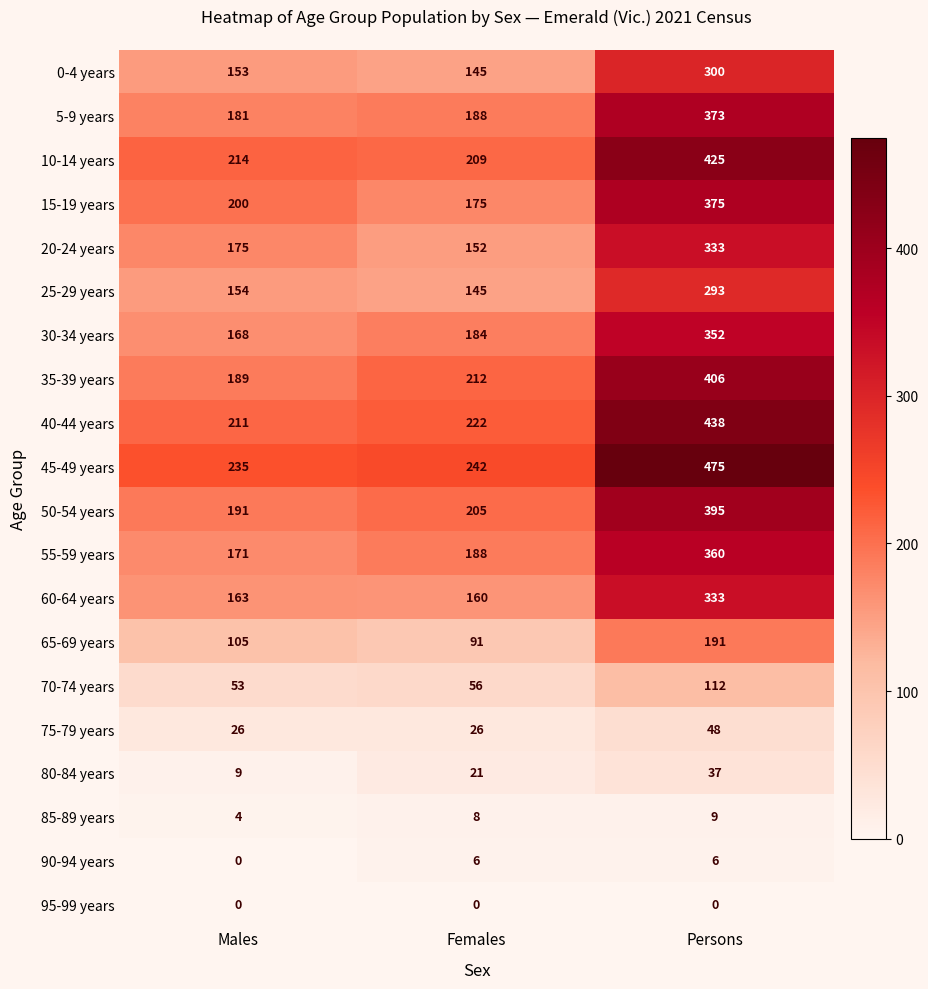

What is the greatest value displayed?

475